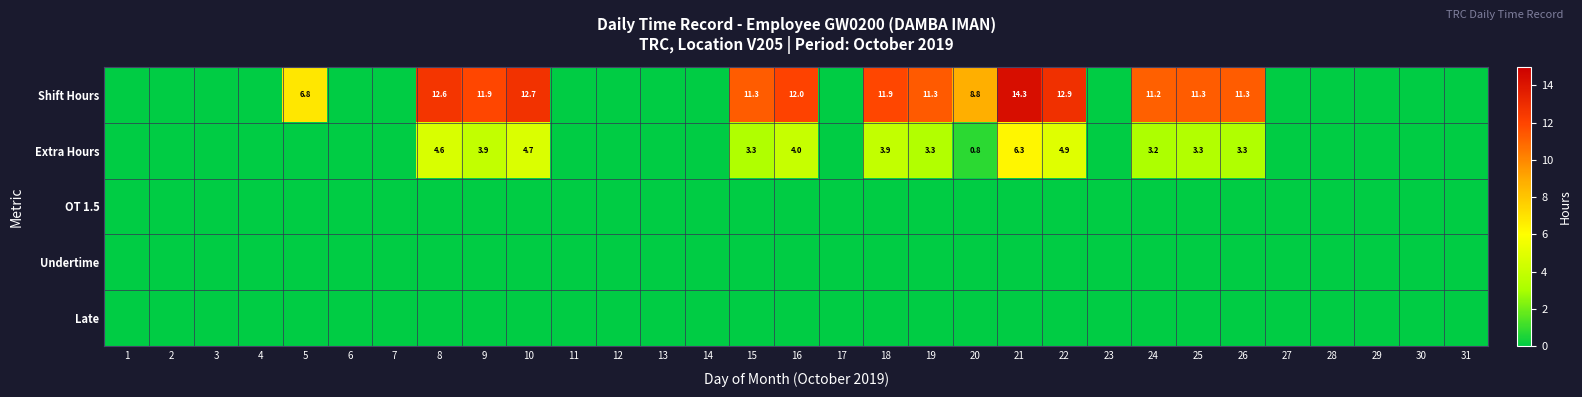

The Shift Hours series shows 11.3 at 15. True or false?

True